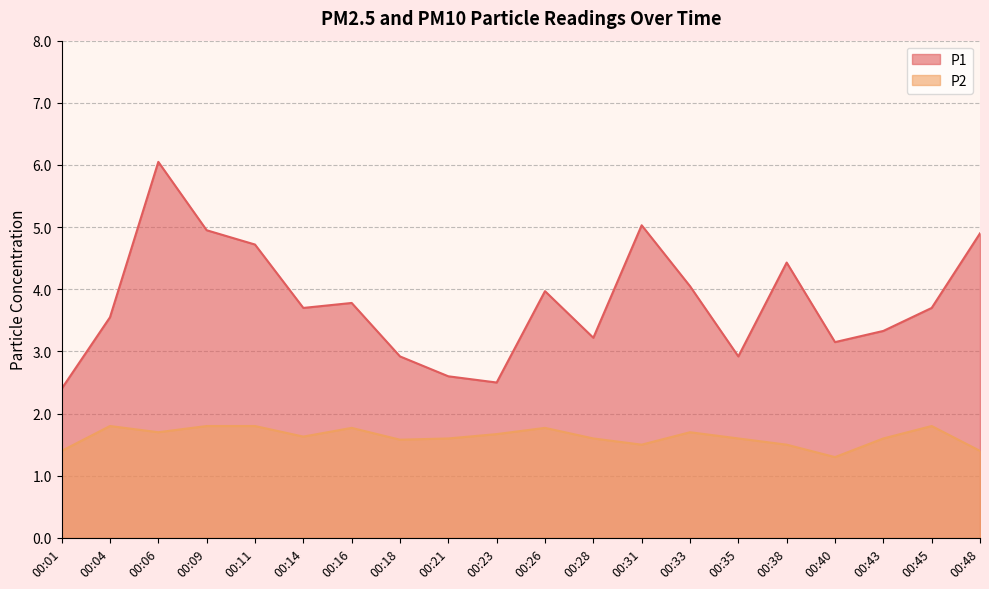

What is the sum of all P2 values?

32.5